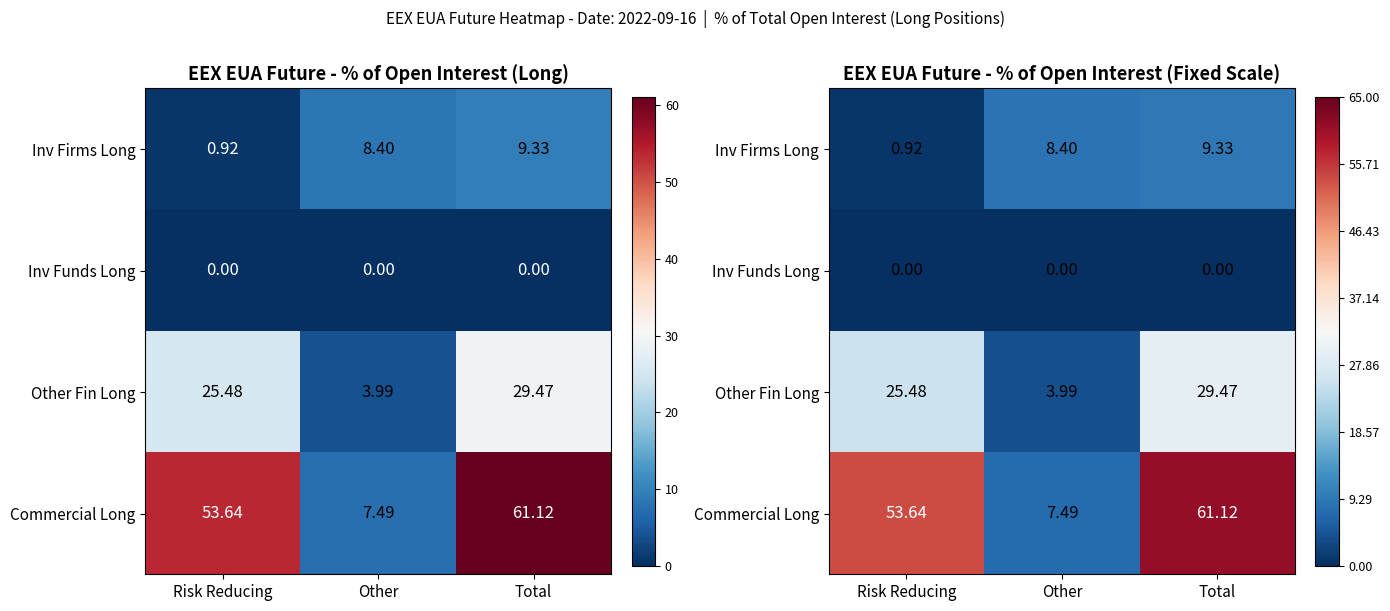

Which series changed the most between Other and Total?

Commercial Long